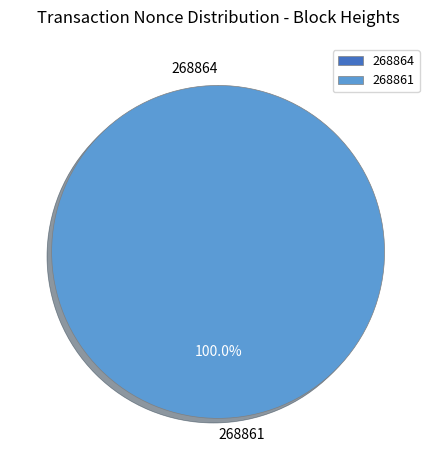

Which slice is the smallest?

268864